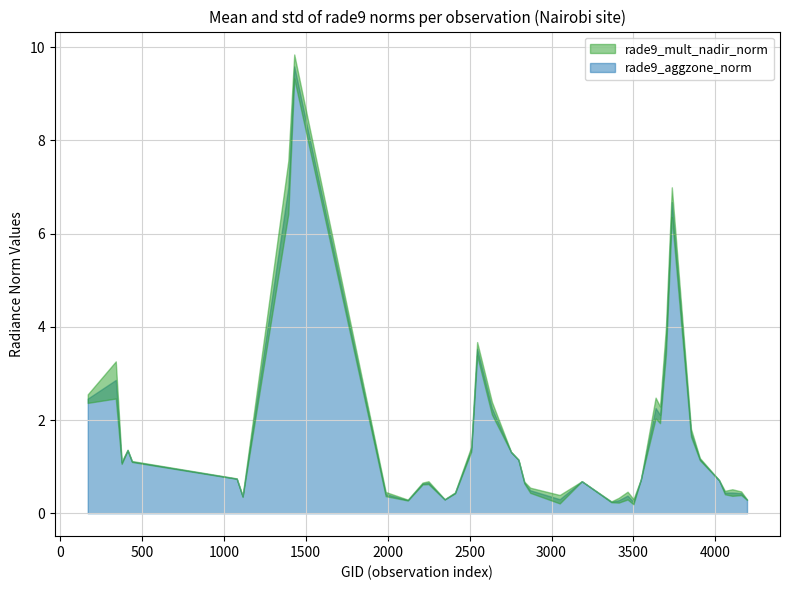

What are all the series names shown in the legend?

rade9_aggzone_norm, rade9_mult_nadir_norm